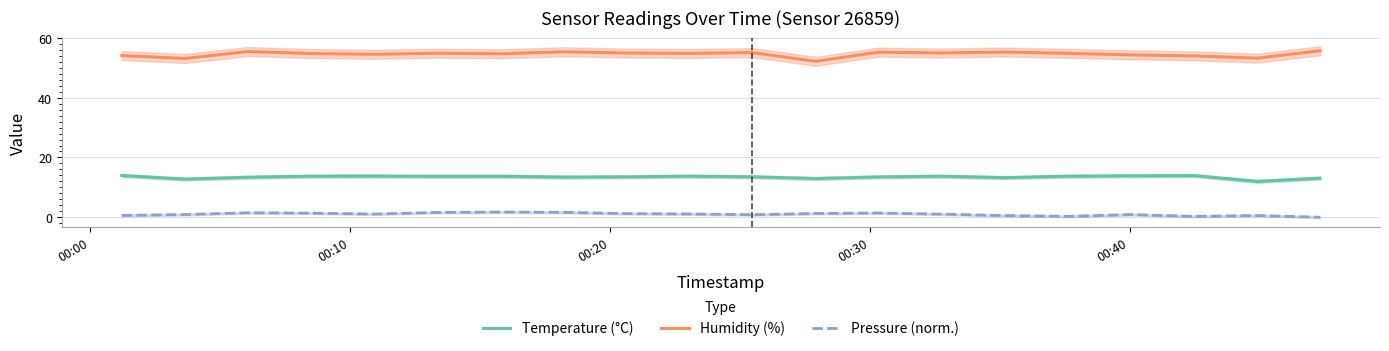

In Temperature (°C), how many points are higher than both neighbors (excluding endpoints)?

5